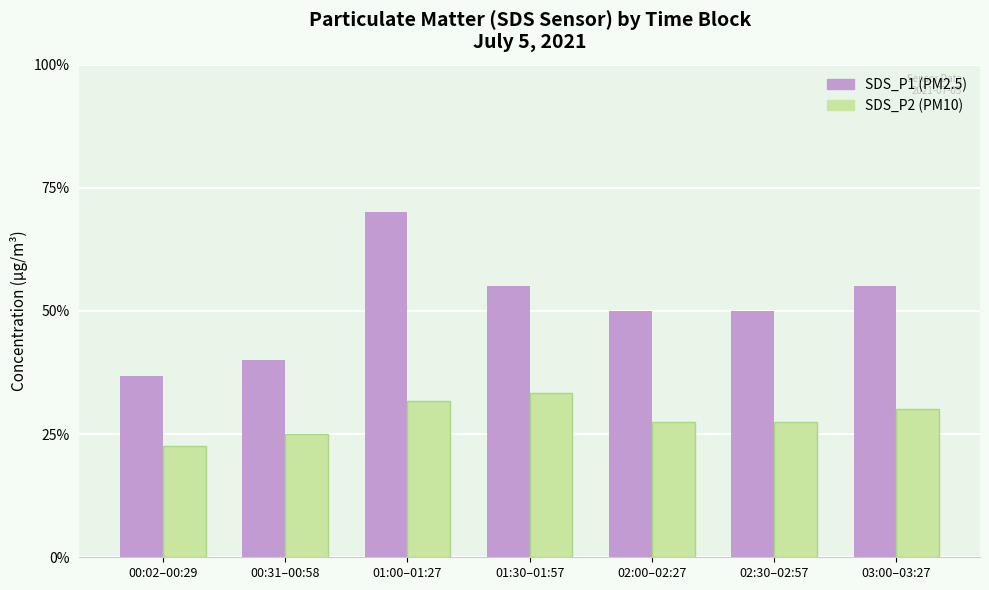

What are all the series names shown in the legend?

SDS_P1 (PM2.5), SDS_P2 (PM10)